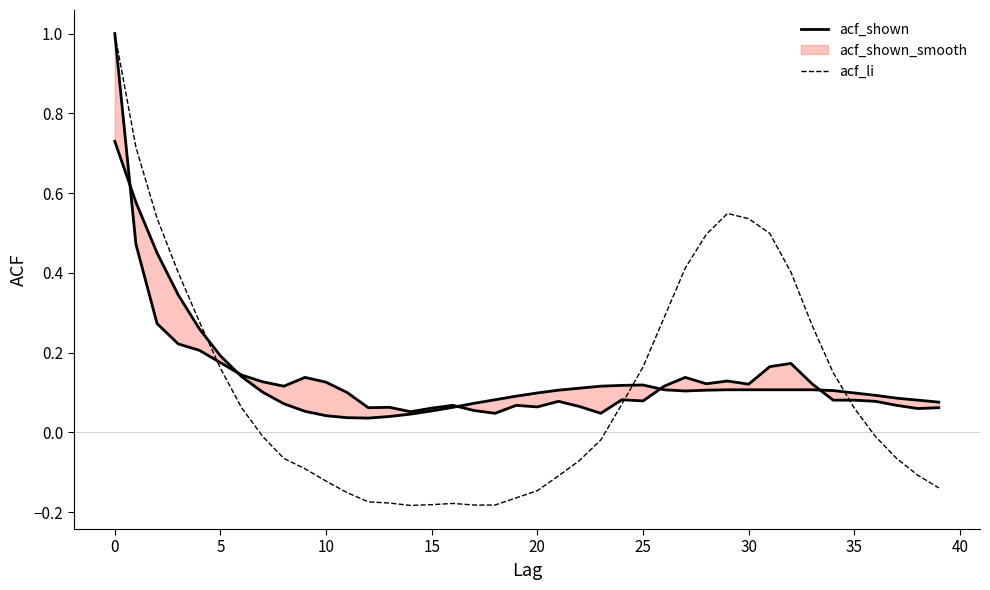

Is it true that acf_li equals 0.3 at 20?

False